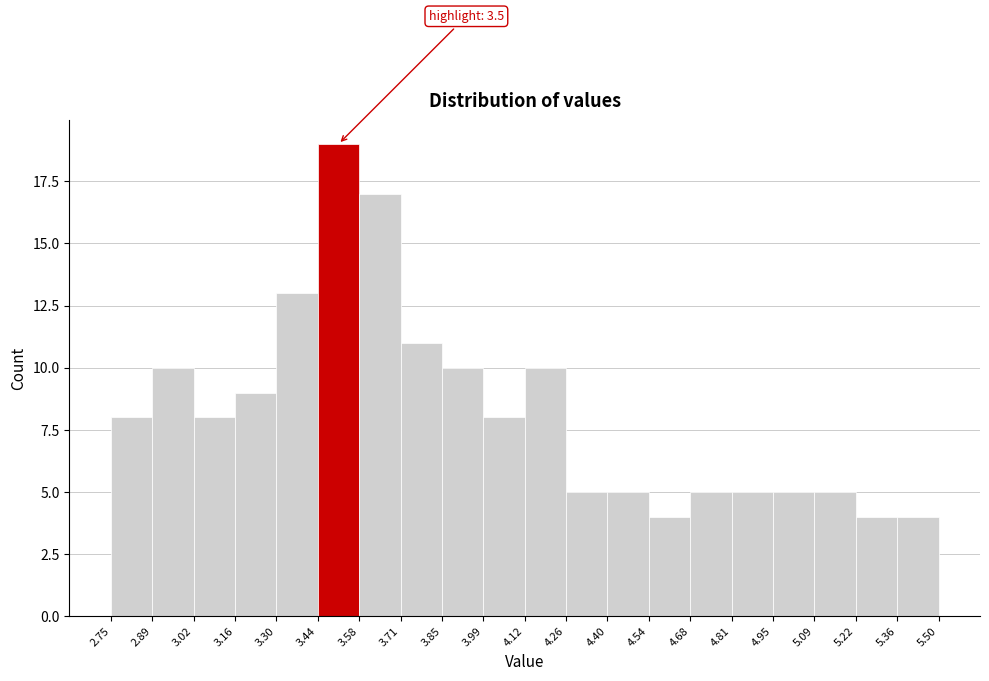

Which range on the x-axis has the tallest bar?

3.44 to 3.58